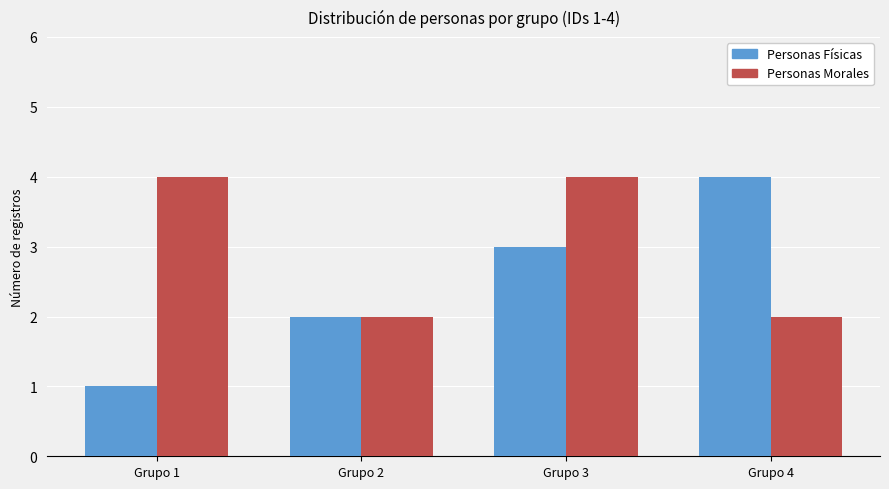

Which category has the lowest value across all series?

Grupo 1